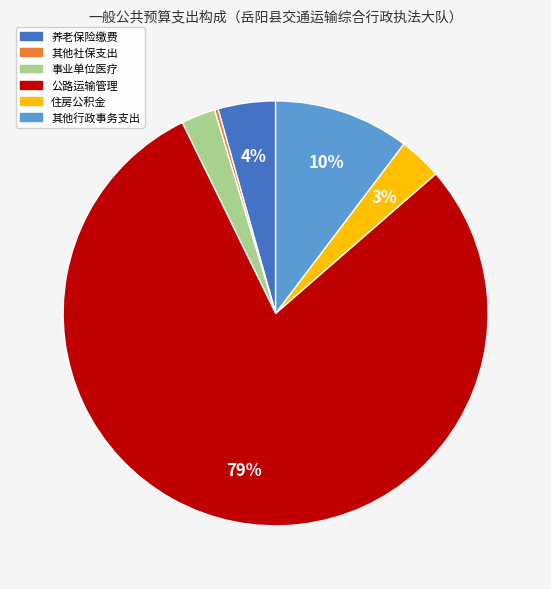

Which slice is the largest?

公路运输管理